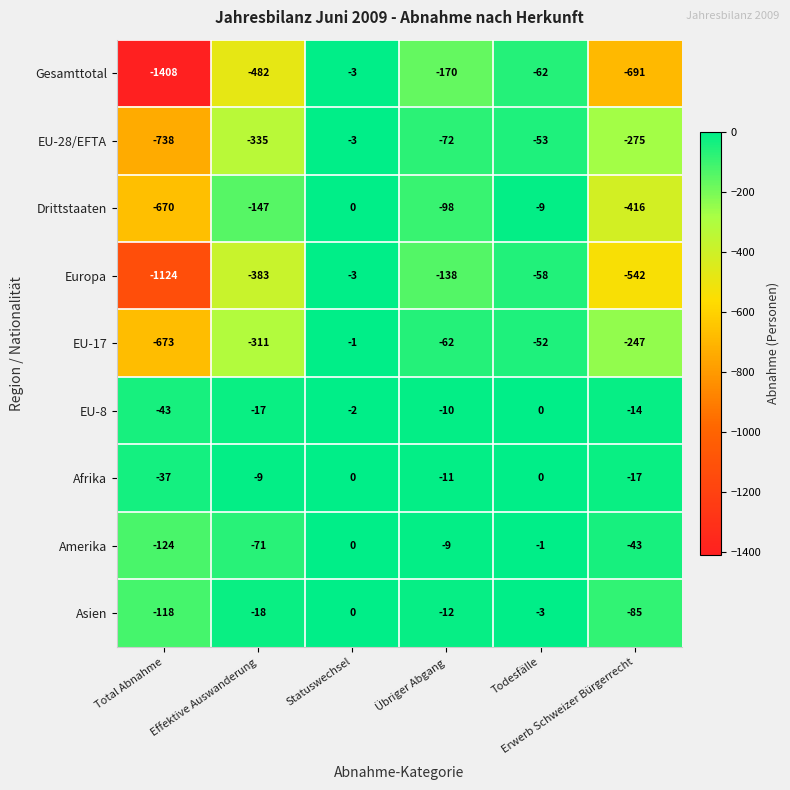

Which series has the largest total across all categories?

Afrika